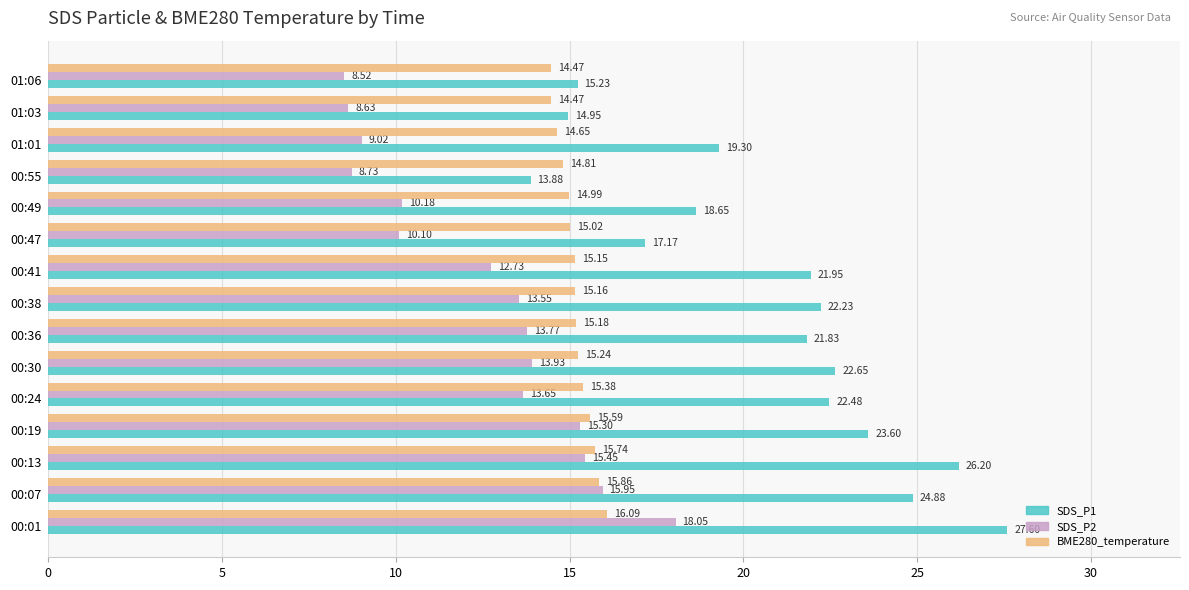

Rank the series by their maximum value, from highest to lowest.

SDS_P1, SDS_P2, BME280_temperature